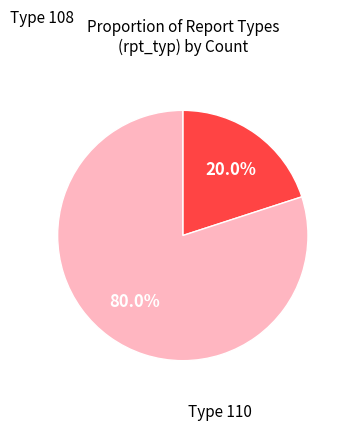

What percentage is NOT represented by Type 110?

20.0%